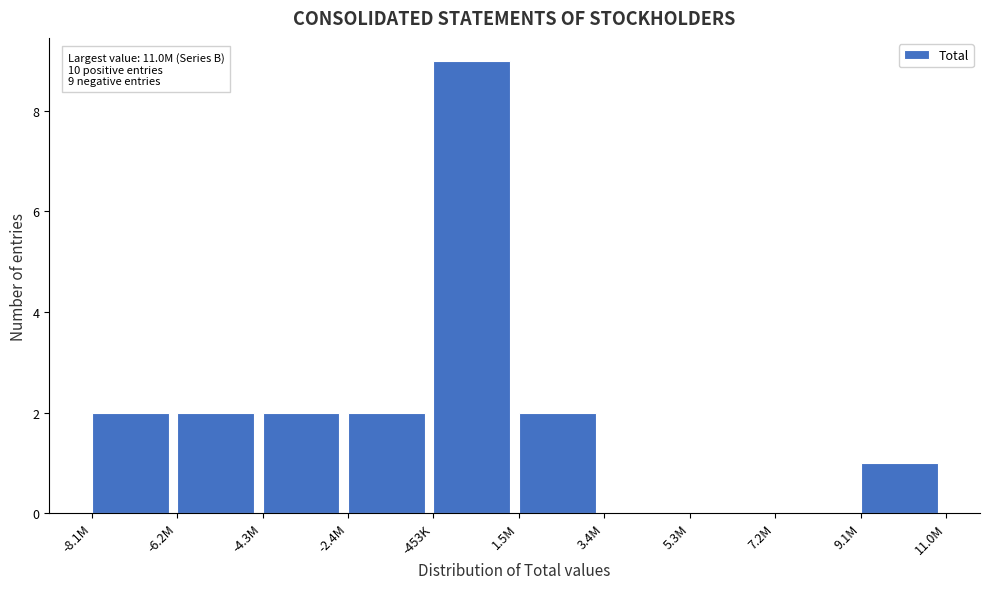

Reading left to right, what are all the values shown in this chart?

-8.1M=2	-6.2M=2	-4.3M=2	-2.4M=2	-453K=9	1.5M=2	3.4M=0	5.3M=0	7.2M=0	9.1M=1